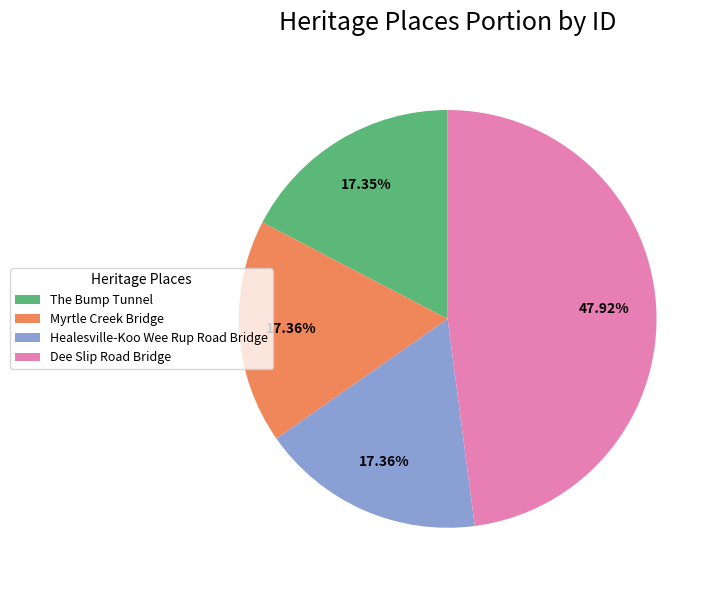

Do The Bump Tunnel and Healesville-Koo Wee Rup Road Bridge together represent more than half of the pie?

No